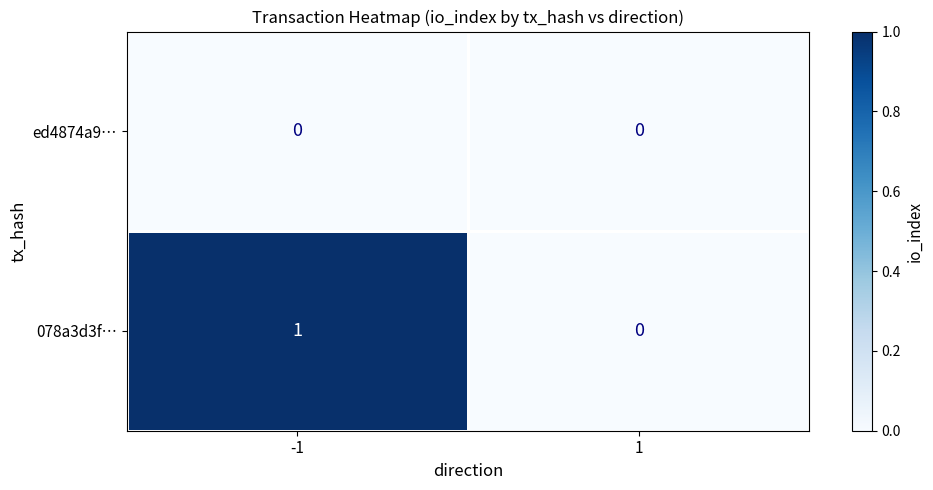

Reading left to right, list all the values displayed in this chart.

ed4874a9…: 0	0
078a3d3f…: 1	0